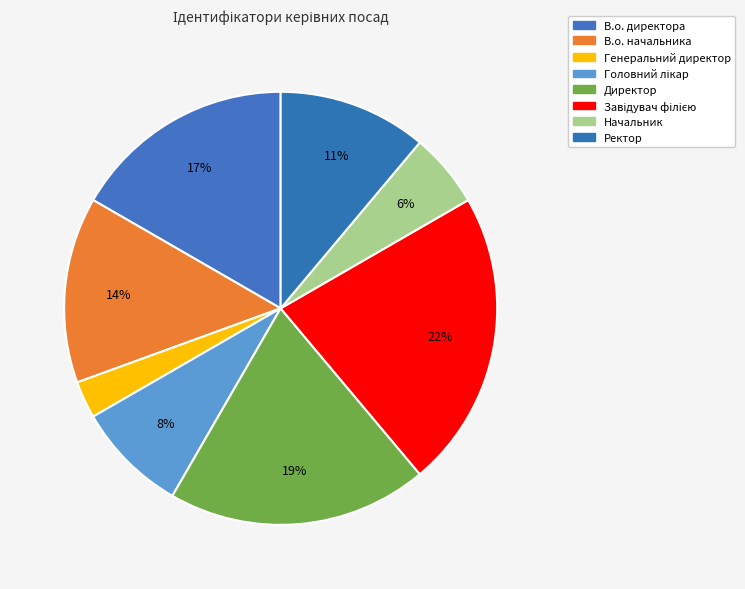

To the nearest percent, what is the combined percentage of Завідувач філією and Ректор?

33%